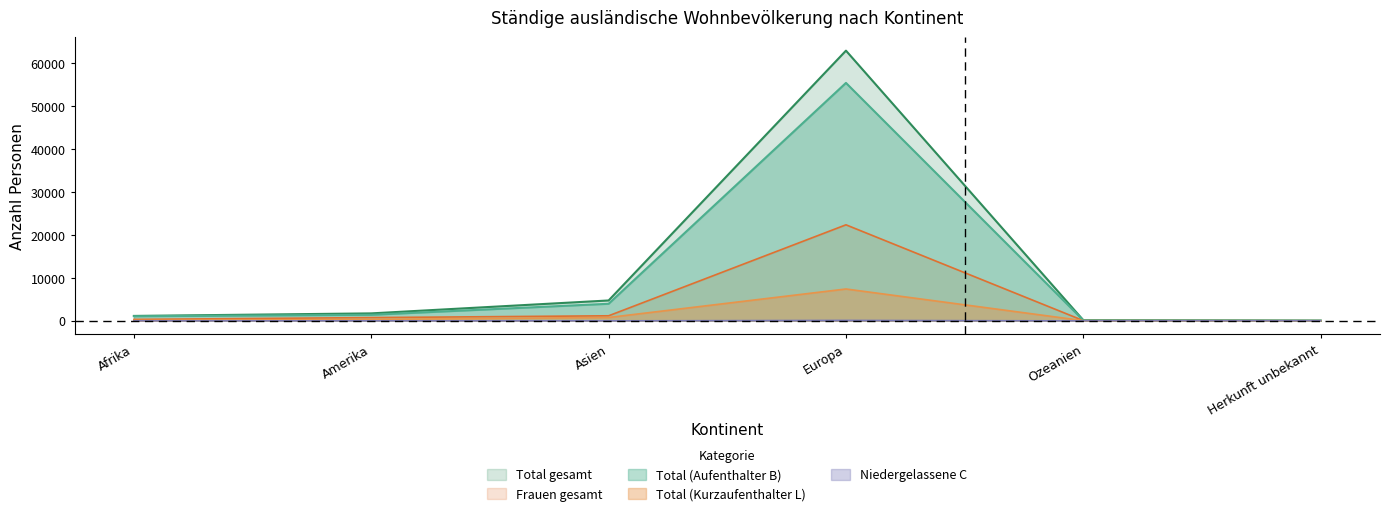

What is the label of the 1st point from the right?

Herkunft unbekannt